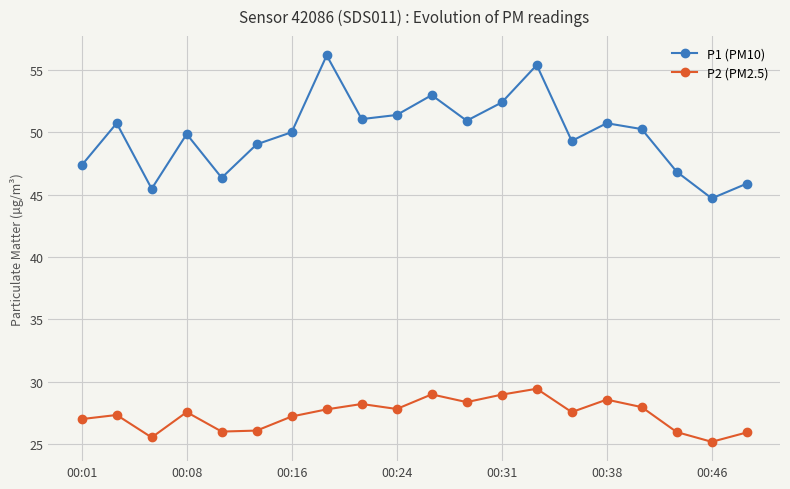

What is the average value of the P2 (PM2.5) series?

27.4